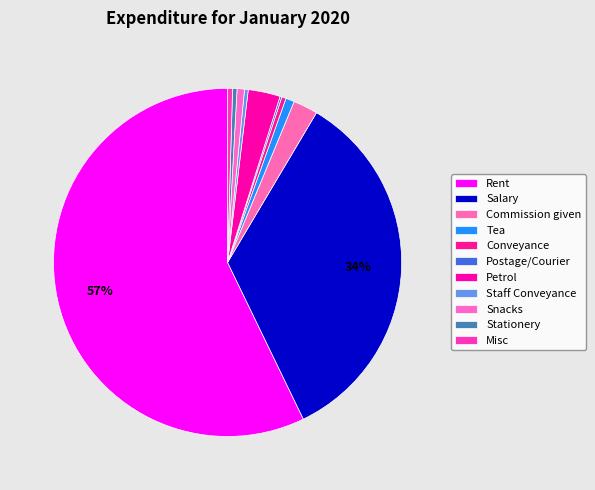

To the nearest percent, what is the combined percentage of Rent and Petrol?

60%